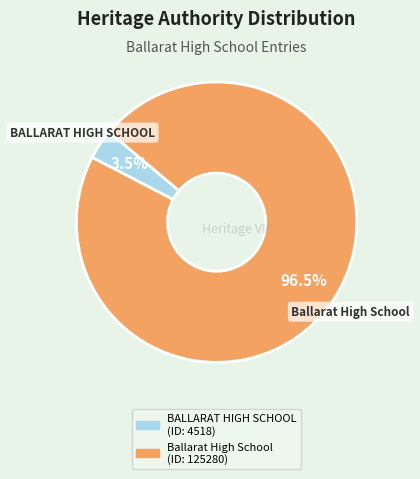

Between Ballarat High School and BALLARAT HIGH SCHOOL, which is larger?

Ballarat High School